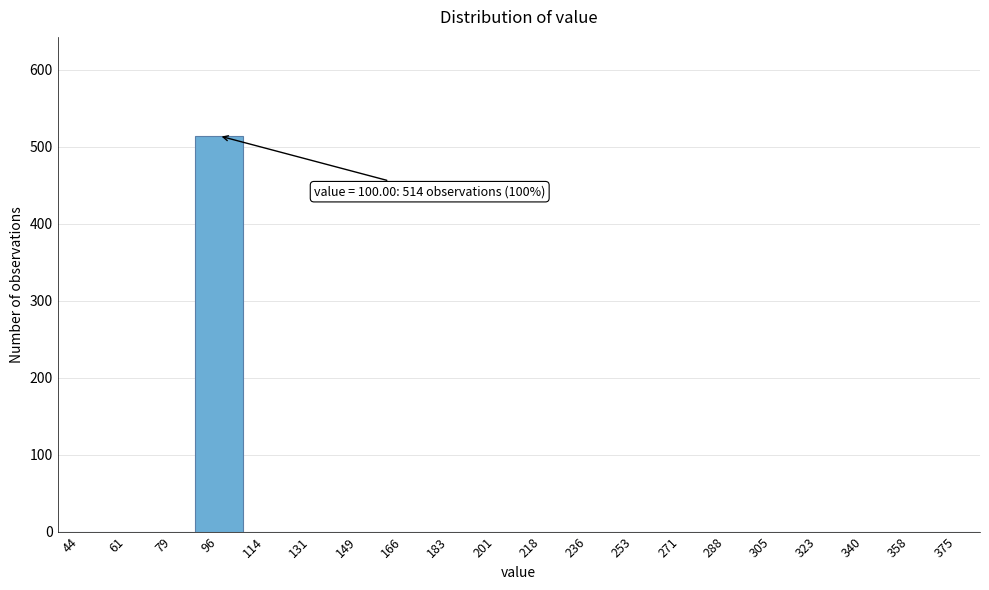

Reading left to right, list all the values displayed in this chart.

44=0	61=0	79=0	96=514	114=0	131=0	149=0	166=0	183=0	201=0	218=0	236=0	253=0	271=0	288=0	305=0	323=0	340=0	358=0	375=0